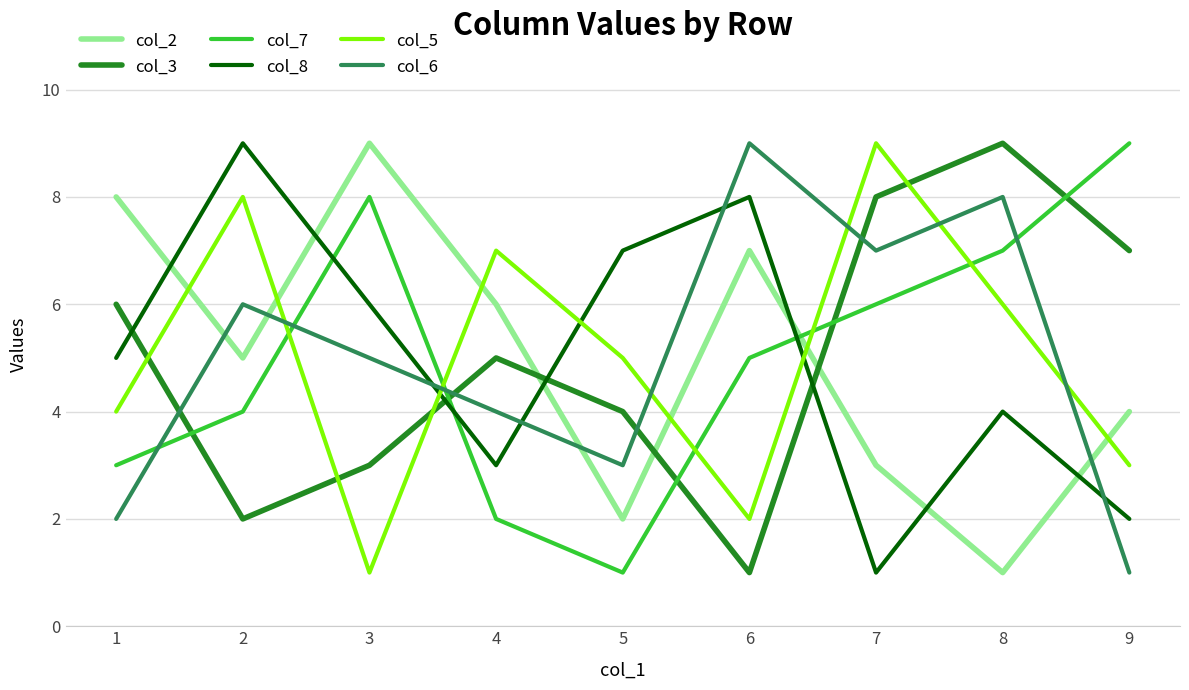

Where is col_6 nearest to the value 5?

3